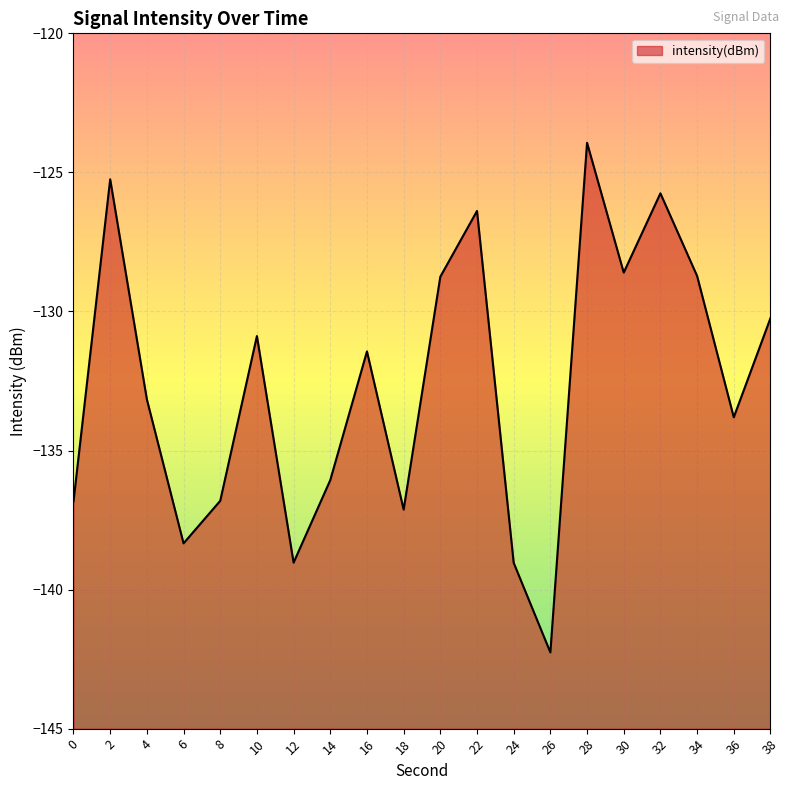

Count the number of values greater than -131.

9